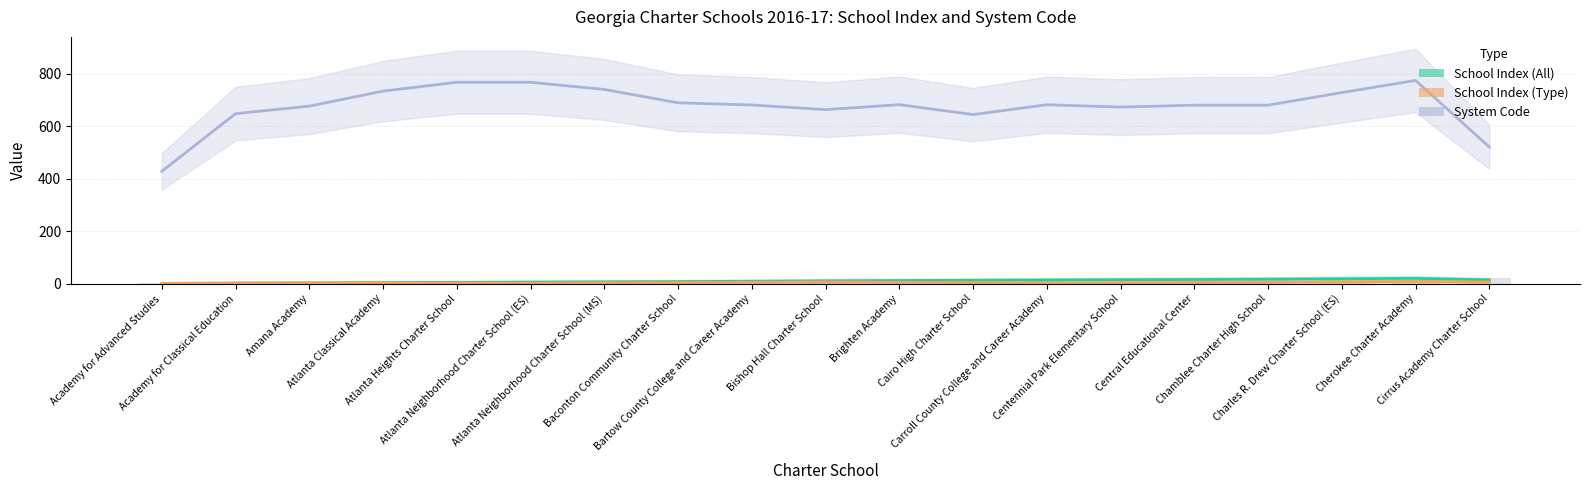

What is the spread (max minus min) of values at Atlanta Heights Charter School?

766.0